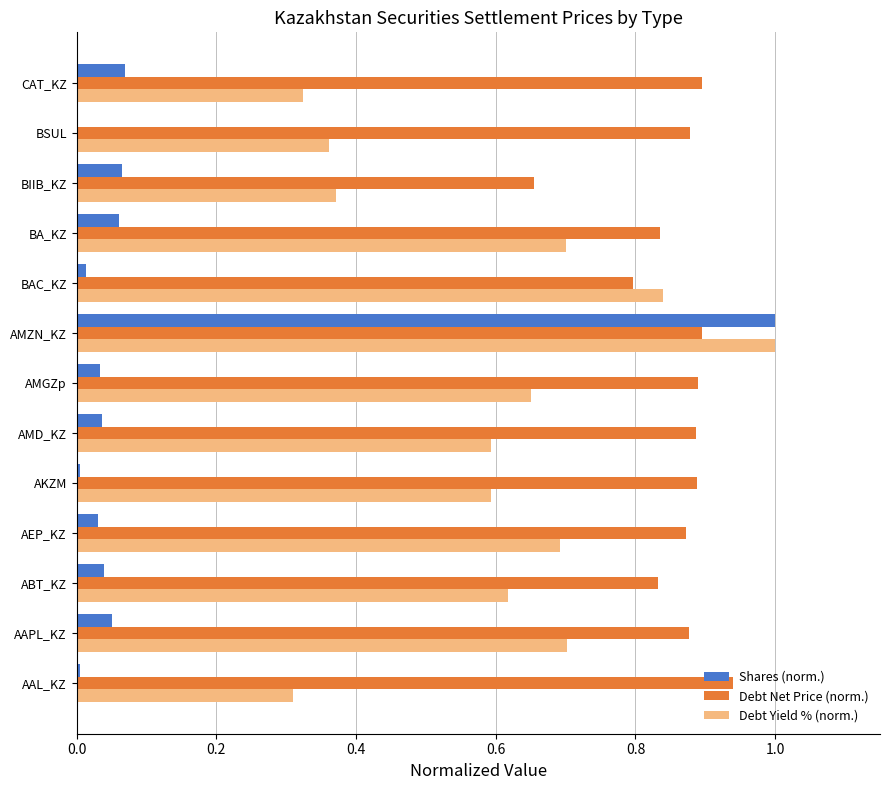

Is the value of Debt Yield % (norm.) at BIIB_KZ greater than the value of Debt Net Price (norm.) at AMZN_KZ?

No